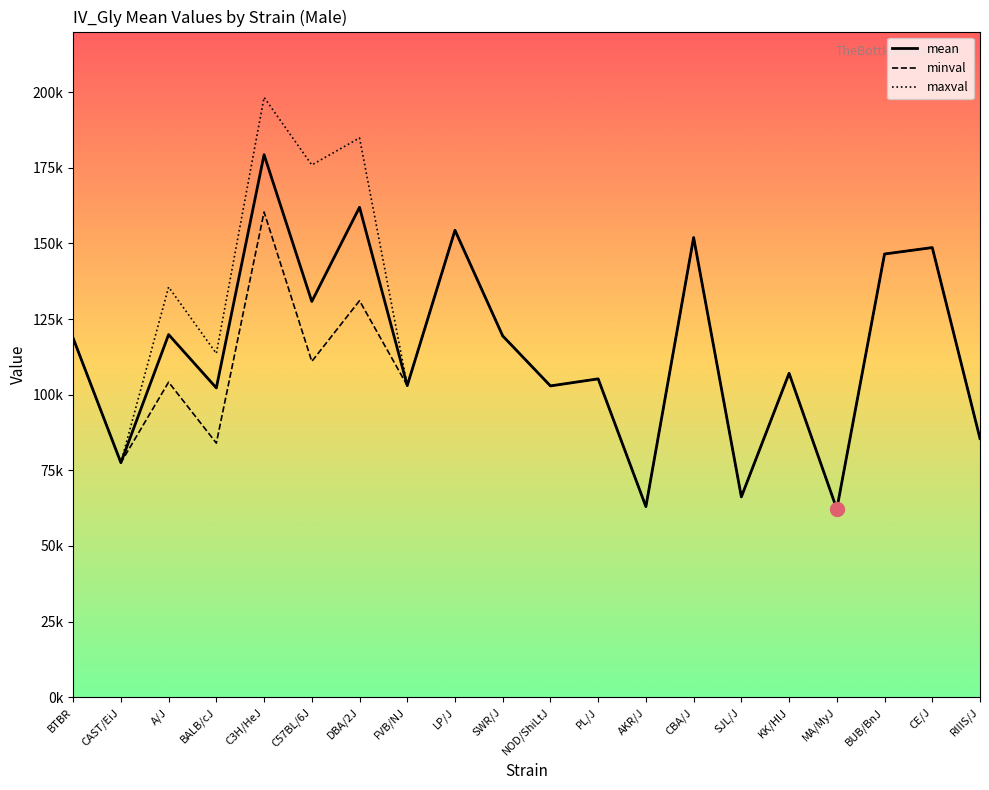

What is the difference between the minval values at KK/HlJ and CAST/EiJ?

29538